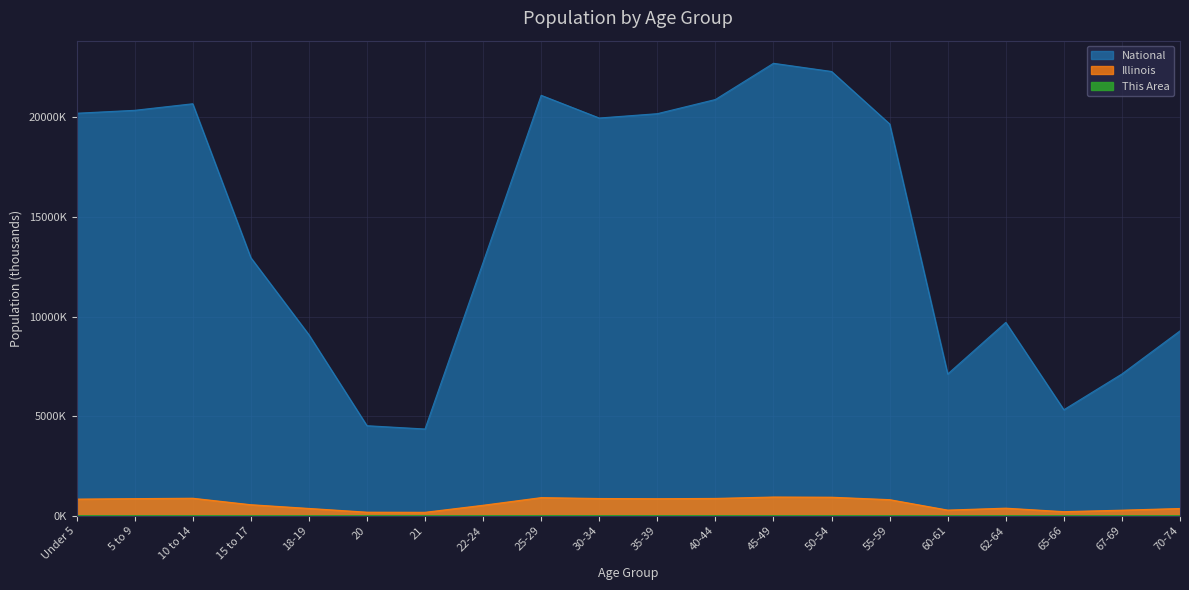

How many interior local valleys does the Illinois series have?

4